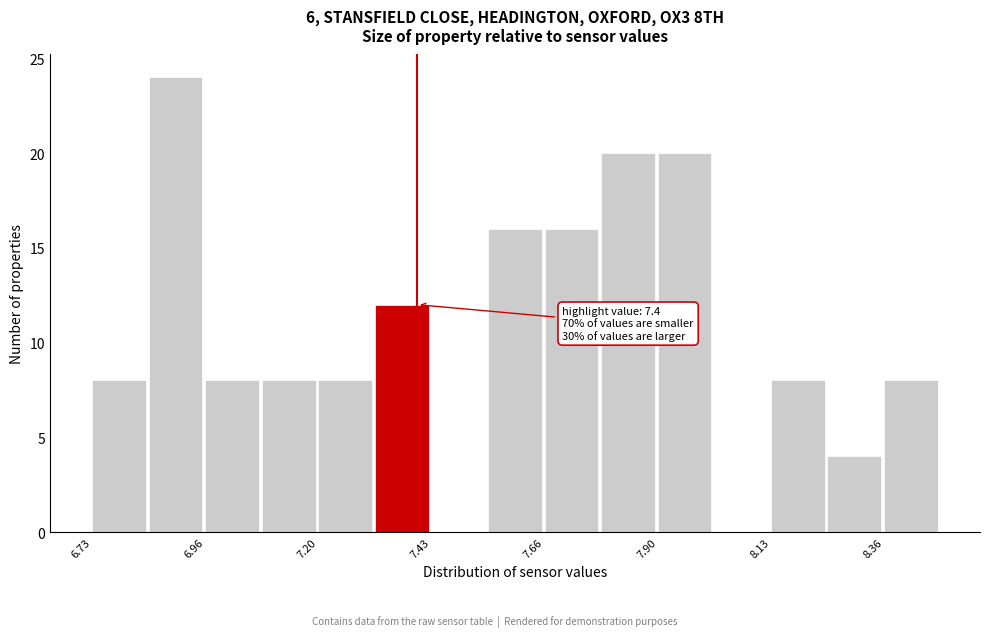

Read against the x-axis, roughly where is the centre of the tallest bar?

6.90